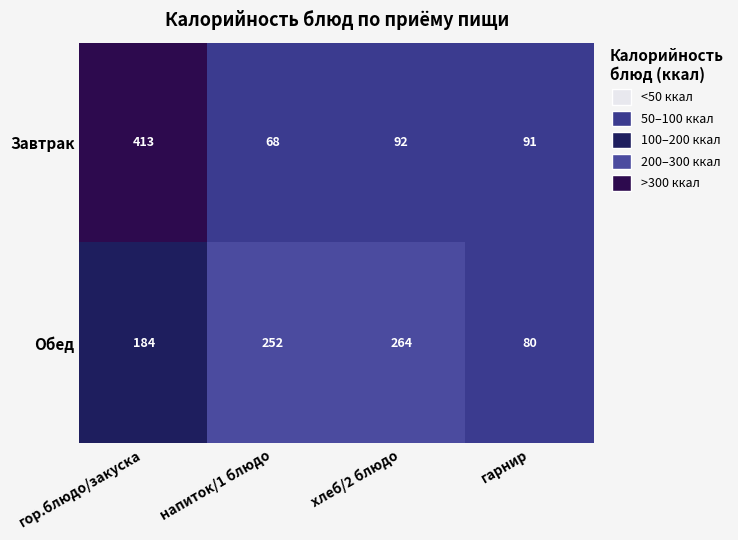

Reading left to right, list all the values displayed in this chart.

Завтрак: 413	68	92	91
Обед: 184	252	264	80